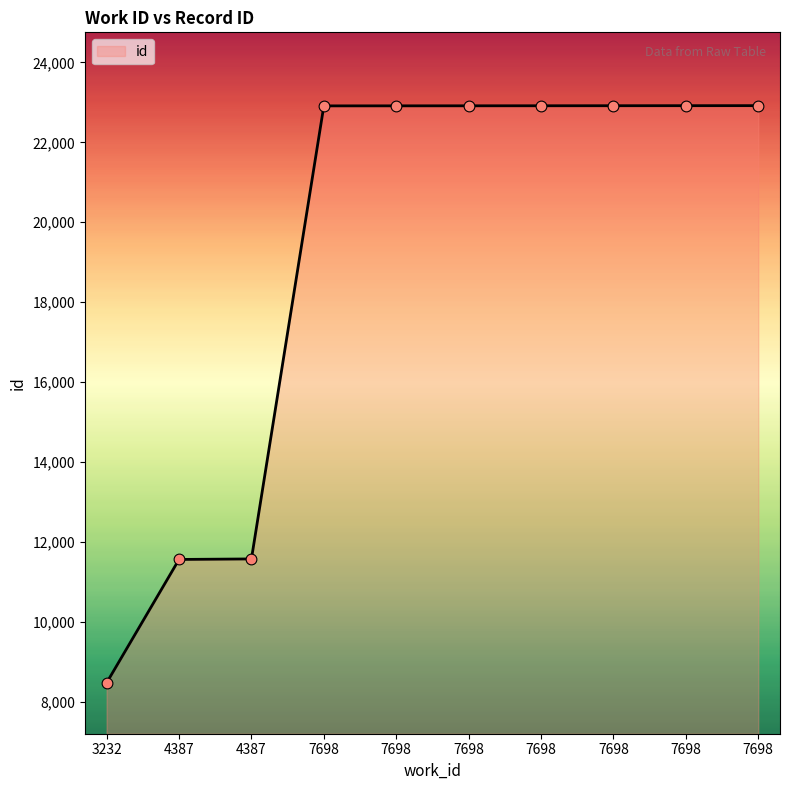

What is the change in value from 3232 to 7698?

+14430